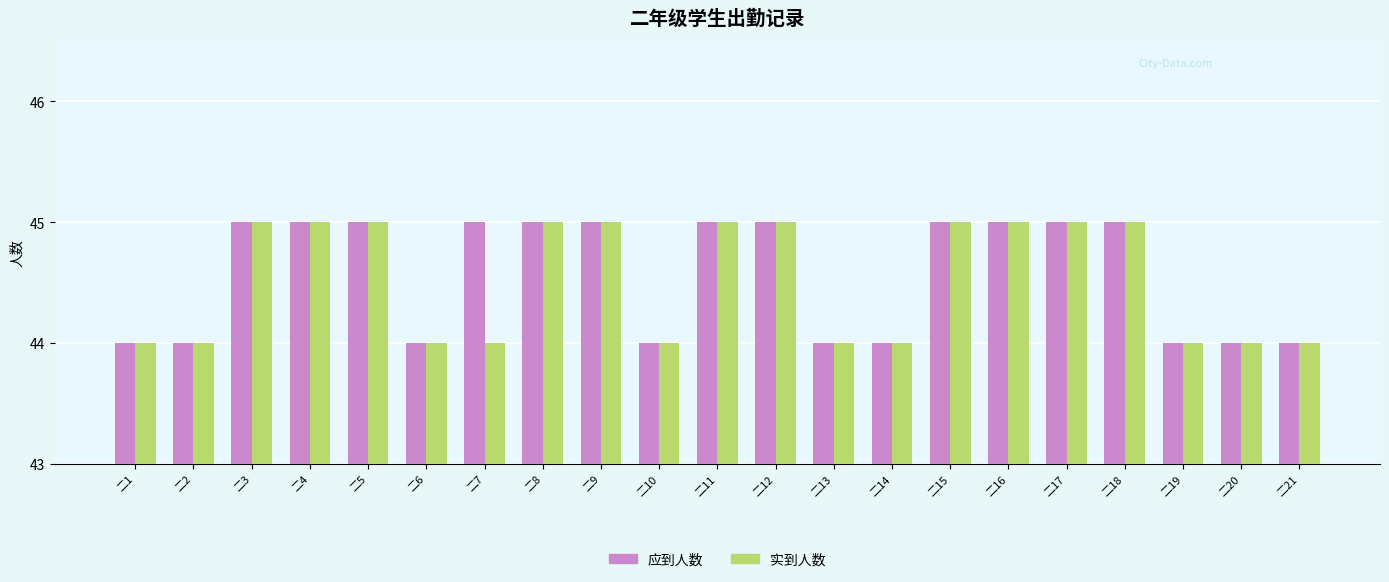

What is the value of the 应到人数 bar at the 17th from the left?

45